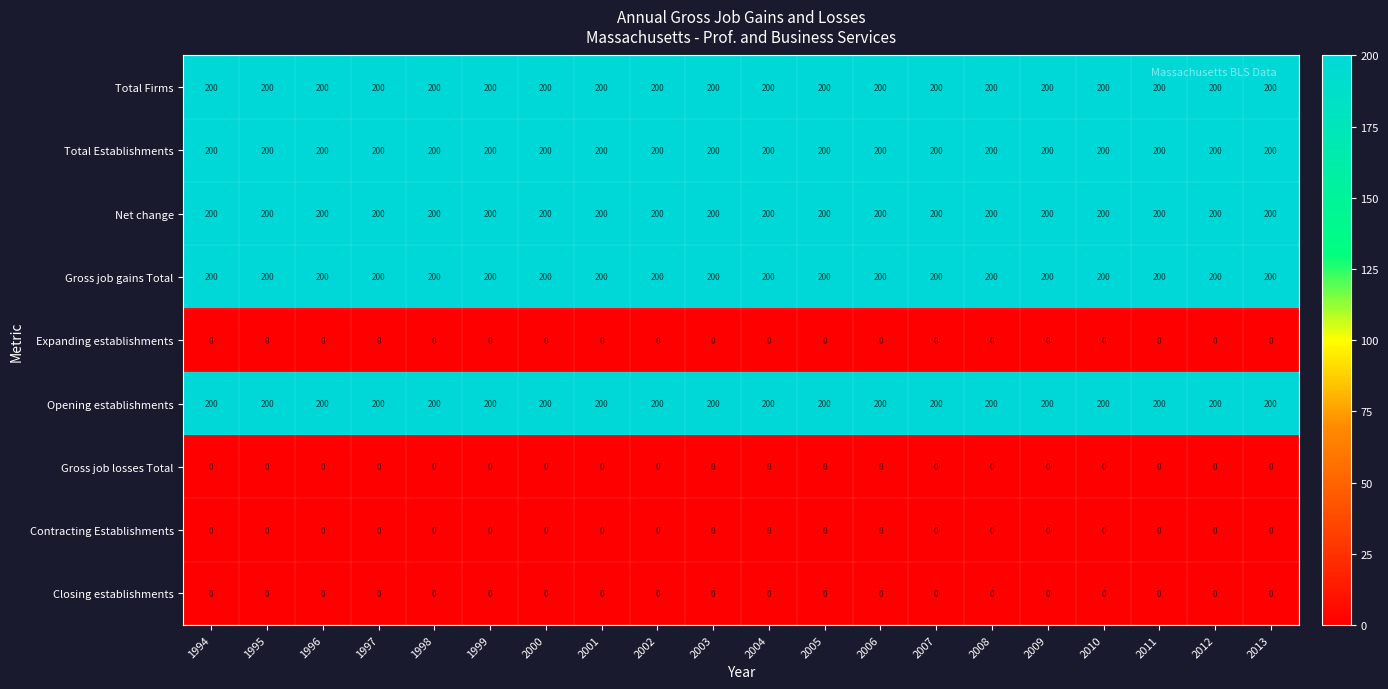

What is the greatest value displayed?

200